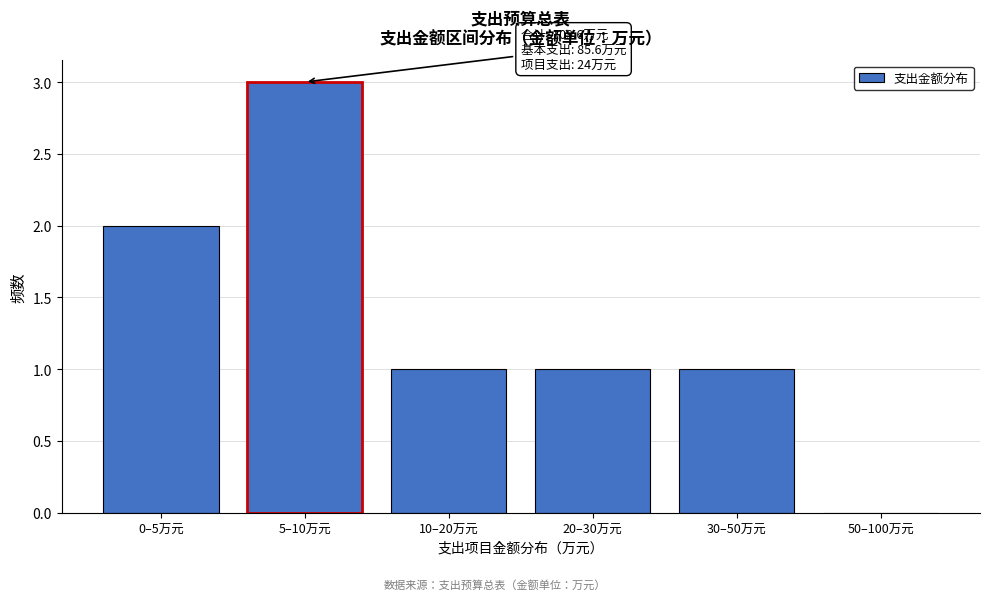

Reading left to right, extract all data points from this chart.

0–5万元=2	5–10万元=3	10–20万元=1	20–30万元=1	30–50万元=1	50–100万元=0